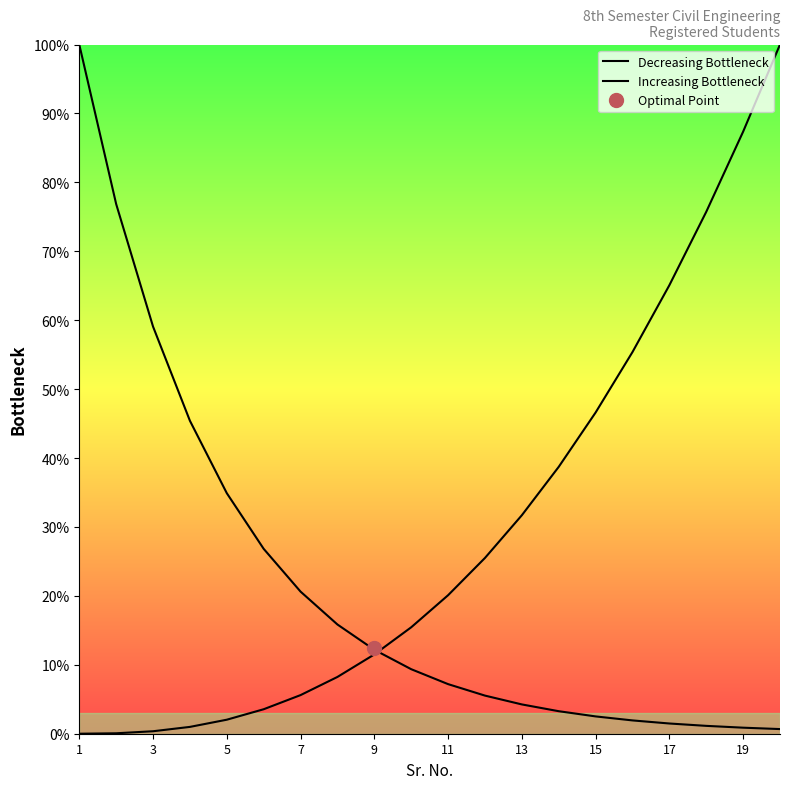

How many lines are shown in the chart?

2